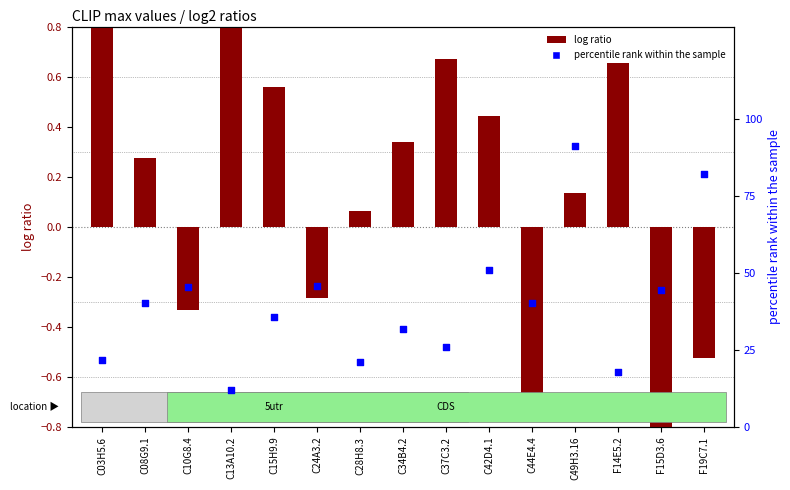

Is the value of percentile rank within the sample at C13A10.2 greater than the value of log ratio at F19C7.1?

Yes